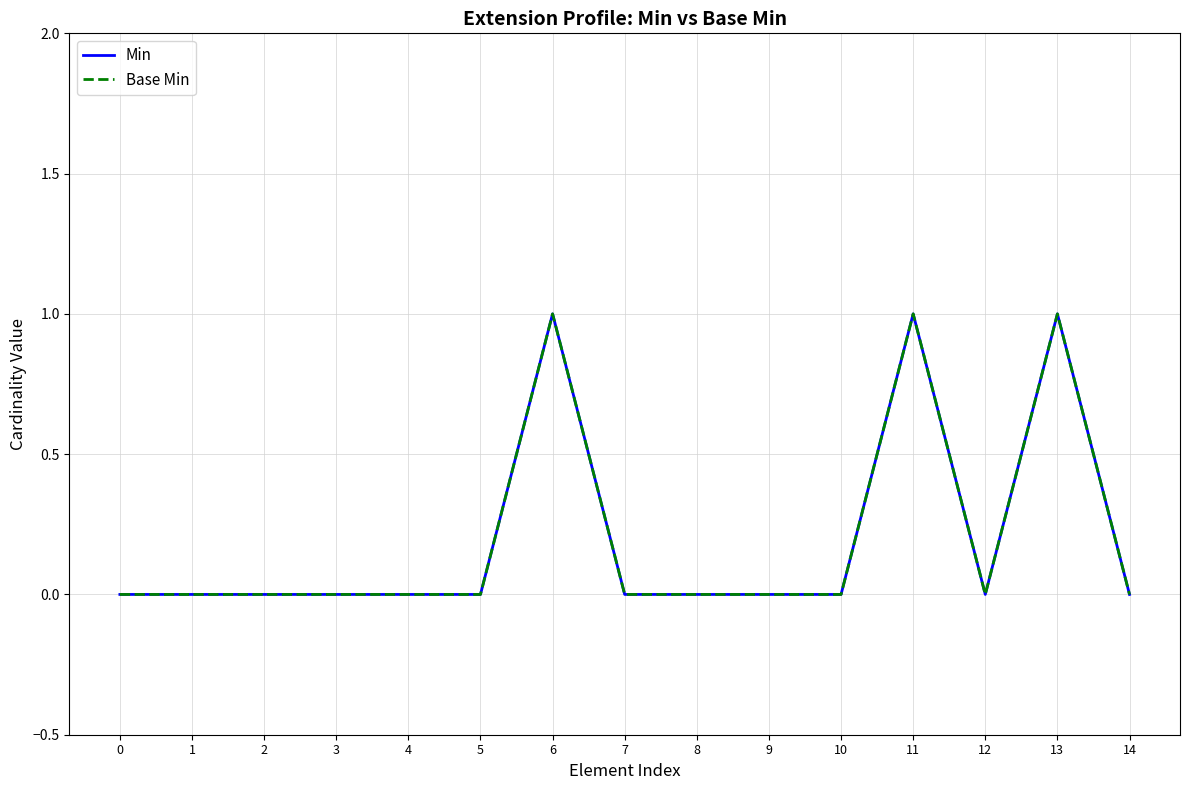

The value of Base Min at 2 is 0. True or false?

True